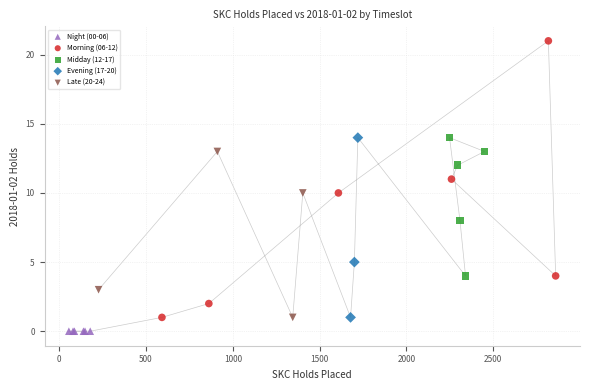

Which series contains the lowest Y value?

Night (00-06)